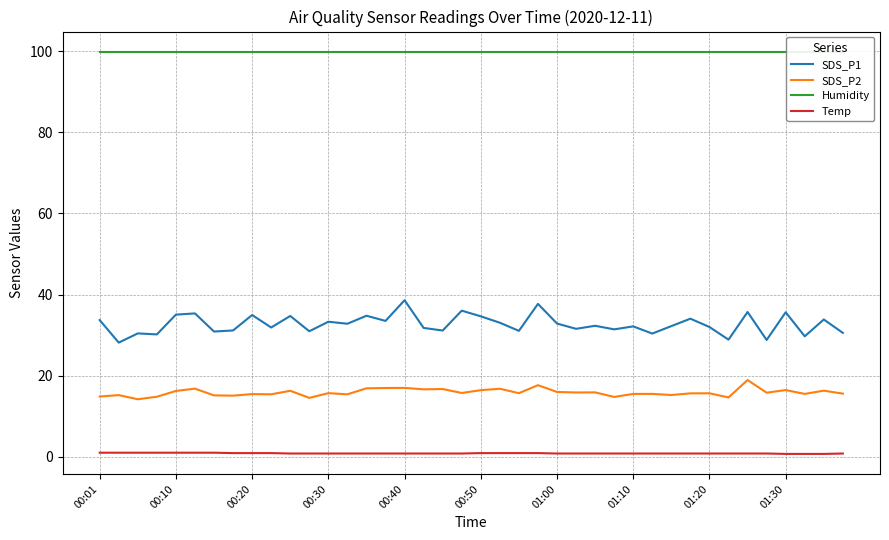

Reading left to right, list all the values displayed in this chart.

SDS_P1: 33.7	28.1	30.4	30.2	35.0	35.4	30.9	31.1	35.0	31.9	34.7	30.9	33.3	32.8	34.8	33.5	38.6	31.8	31.1	36.0	34.6	33.0	31.1	37.7	32.9	31.6	32.3	31.4	32.1	30.4	32.2	34.0	32.0	28.9	35.7	28.8	35.6	29.7	33.9	30.6
SDS_P2: 14.8	15.2	14.2	14.8	16.2	16.8	15.1	15.1	15.4	15.4	16.3	14.5	15.7	15.4	16.9	16.9	17.0	16.6	16.7	15.7	16.4	16.8	15.7	17.6	16.0	15.8	15.9	14.8	15.5	15.5	15.2	15.6	15.7	14.6	18.9	15.8	16.4	15.5	16.3	15.6
Humidity: 99.9	99.9	99.9	99.9	99.9	99.9	99.9	99.9	99.9	99.9	99.9	99.9	99.9	99.9	99.9	99.9	99.9	99.9	99.9	99.9	99.9	99.9	99.9	99.9	99.9	99.9	99.9	99.9	99.9	99.9	99.9	99.9	99.9	99.9	99.9	99.9	99.9	99.9	99.9	99.9
Temp: 1.0	1.0	1.0	1.0	1.0	1.0	1.0	0.9	0.9	0.9	0.8	0.8	0.8	0.8	0.8	0.8	0.8	0.8	0.8	0.8	0.9	0.9	0.9	0.9	0.8	0.8	0.8	0.8	0.8	0.8	0.8	0.8	0.8	0.8	0.8	0.8	0.7	0.7	0.7	0.8